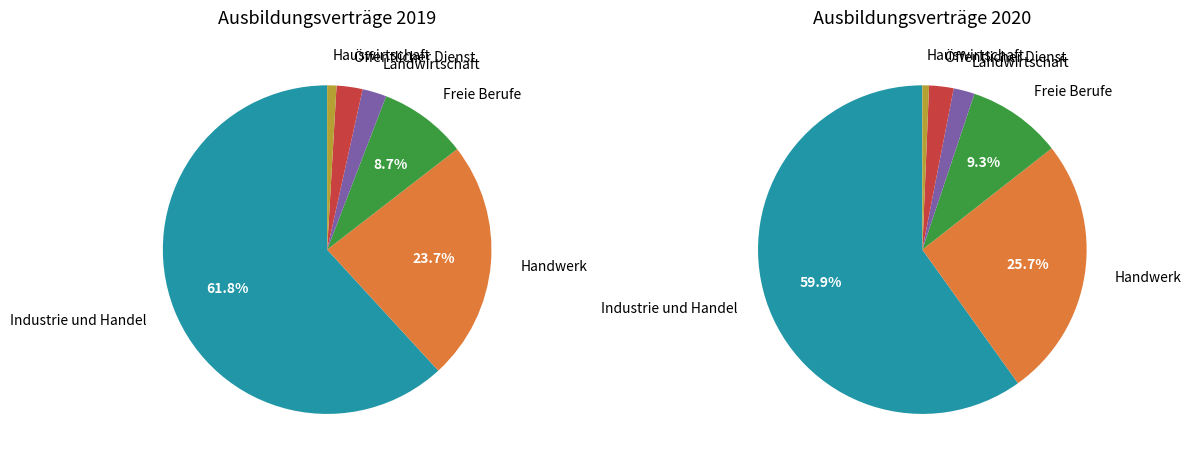

Do Landwirtschaft and Öffentlicher Dienst together represent more than half of the pie?

No